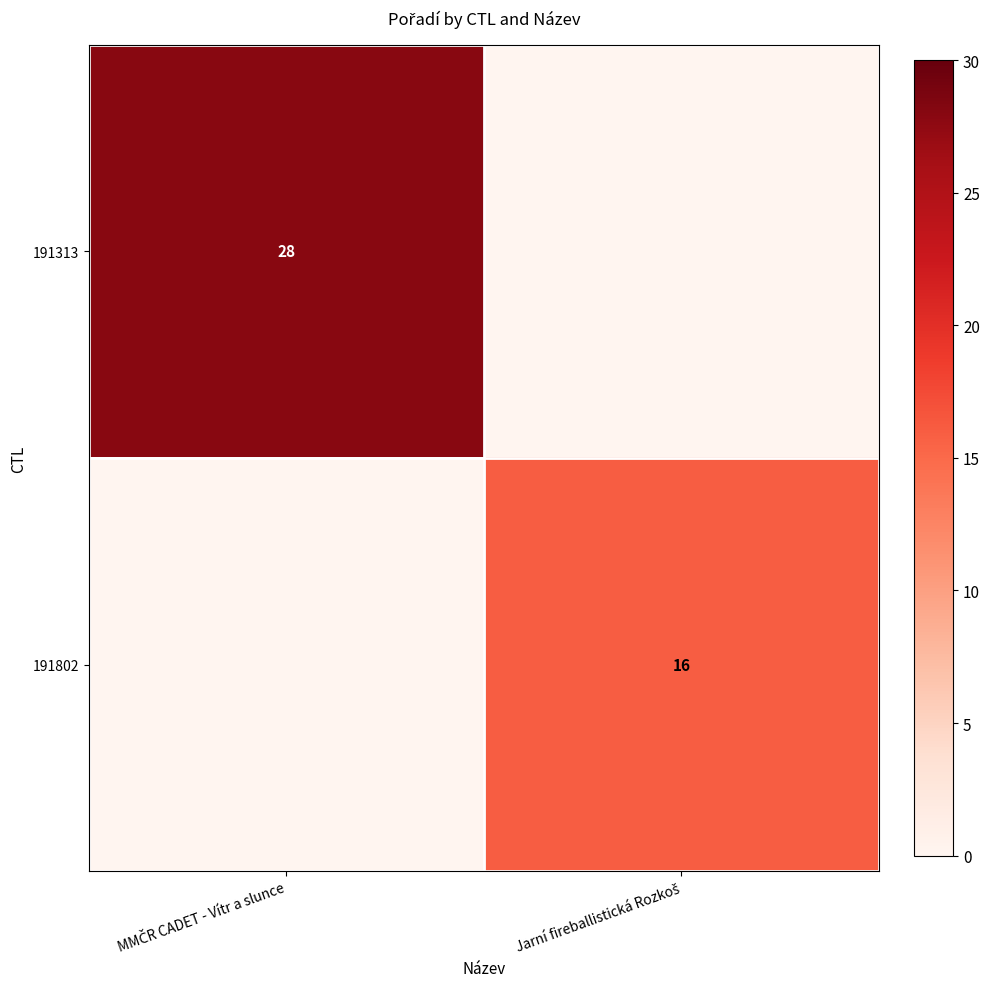

Which label corresponds to the smallest value in the chart?

Jarní fireballistická Rozkoš